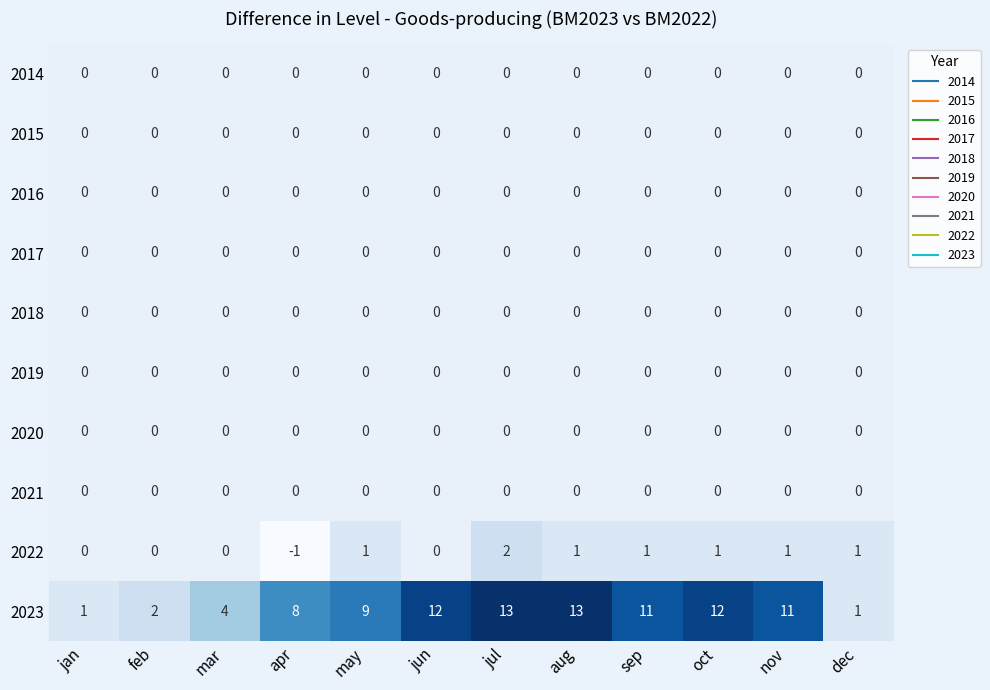

What is the maximum value shown in the chart?

13